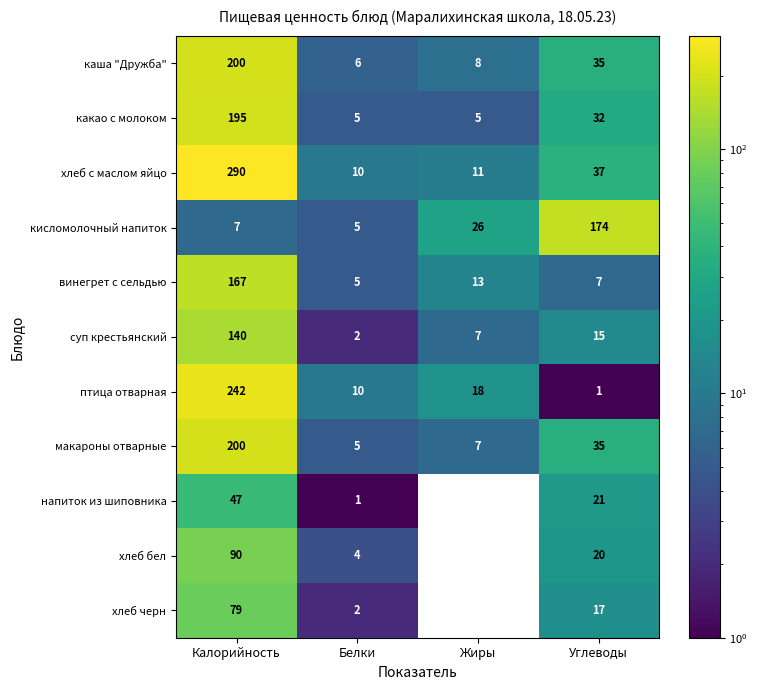

Between Белки and Жиры, which series saw the biggest shift?

кисломолочный напиток